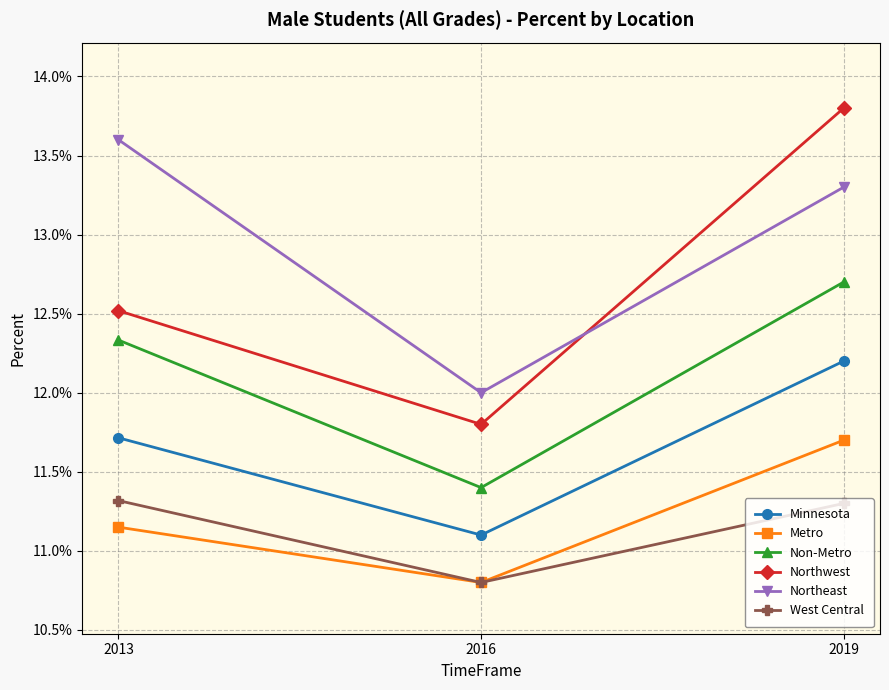

Is this an area chart (filled region under the line)?

No